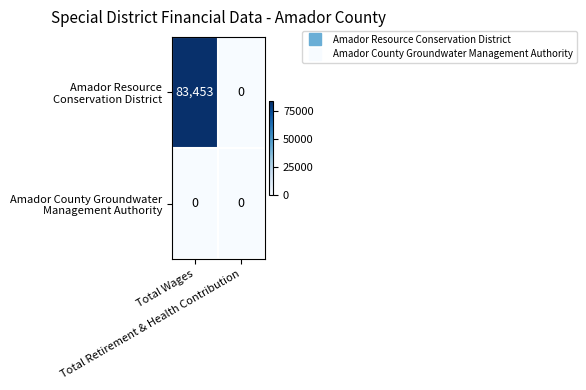

How many distinct data groups are displayed?

2